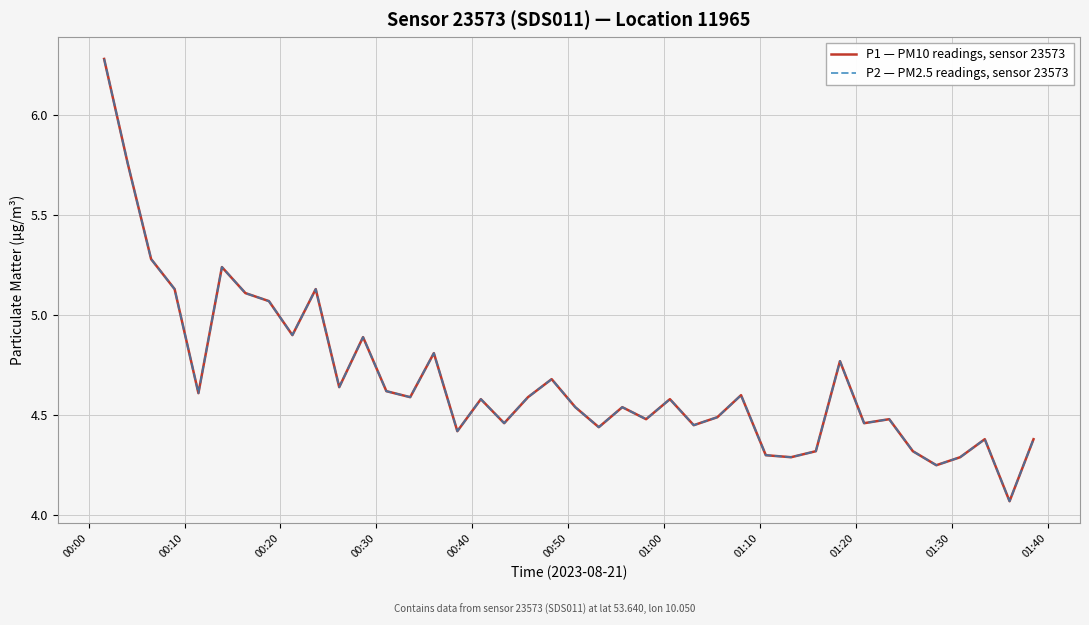

What is the average value of the P1 — PM10 readings, sensor 23573 series?

4.7